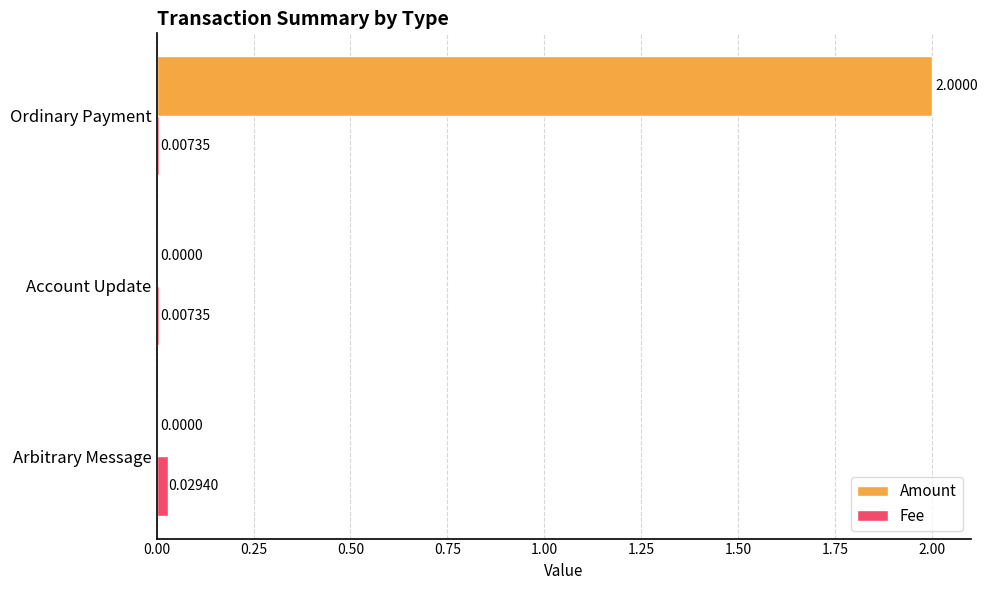

How many categories are shown in the chart?

3